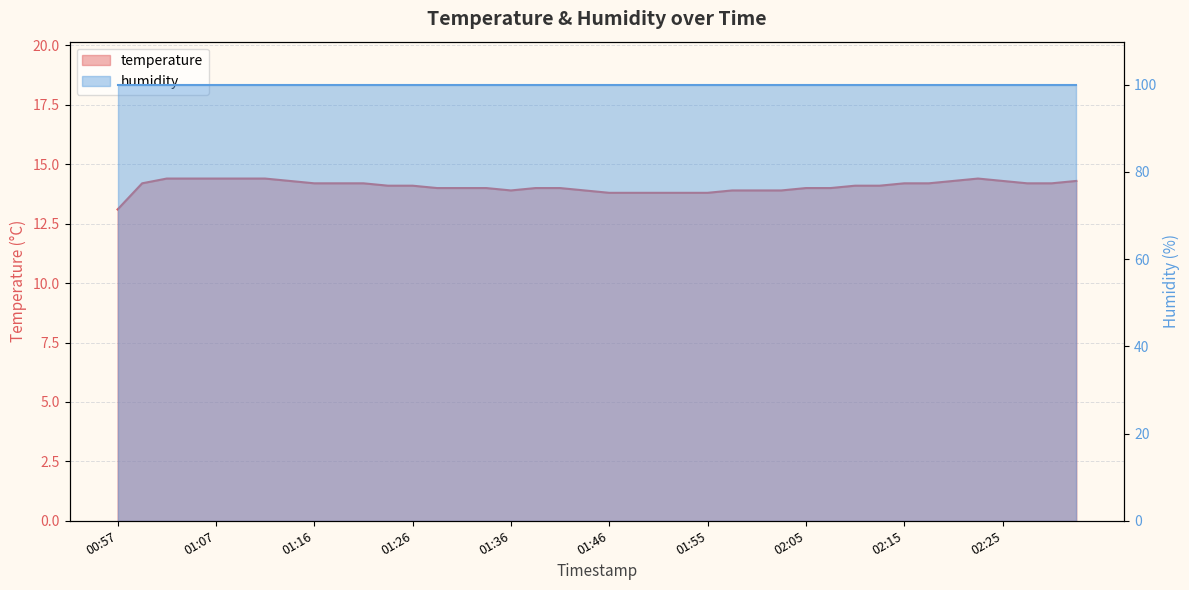

How many points are lower than both their immediate neighbors (excluding endpoints)?

1